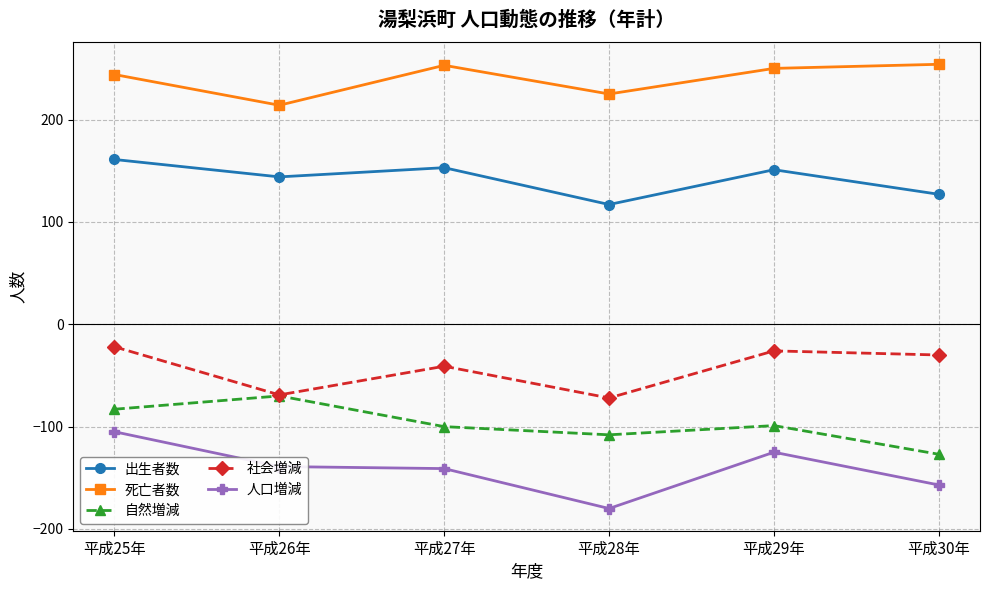

Is it true that 社会増減 equals -41 at 平成27年?

True